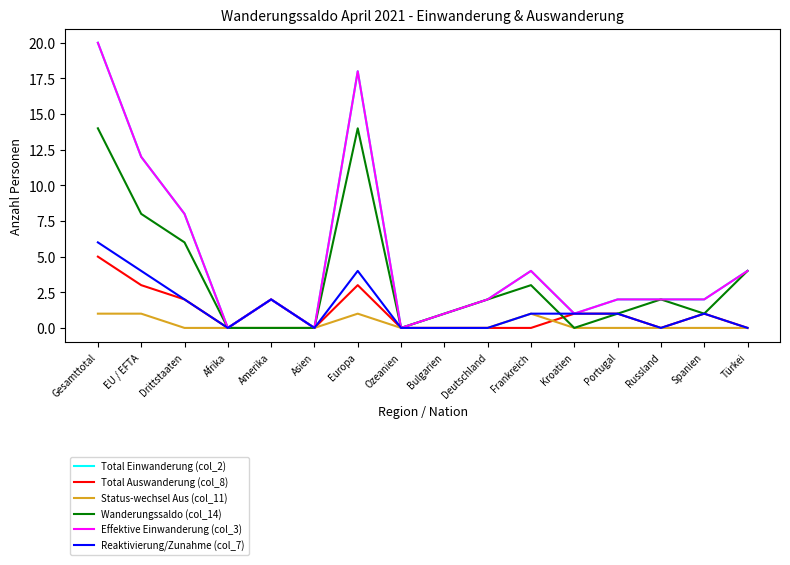

Reading right to left, transcribe all the data shown in this chart.

Total Einwanderung (col_2): 4	2	2	2	1	4	2	1	0	18	0	2	0	8	12	20
Total Auswanderung (col_8): 0	1	0	1	1	0	0	0	0	3	0	2	0	2	3	5
Status-wechsel Aus (col_11): 0	0	0	0	0	1	0	0	0	1	0	0	0	0	1	1
Wanderungssaldo (col_14): 4	1	2	1	0	3	2	1	0	14	0	0	0	6	8	14
Effektive Einwanderung (col_3): 4	2	2	2	1	4	2	1	0	18	0	2	0	8	12	20
Reaktivierung/Zunahme (col_7): 0	1	0	1	1	1	0	0	0	4	0	2	0	2	4	6